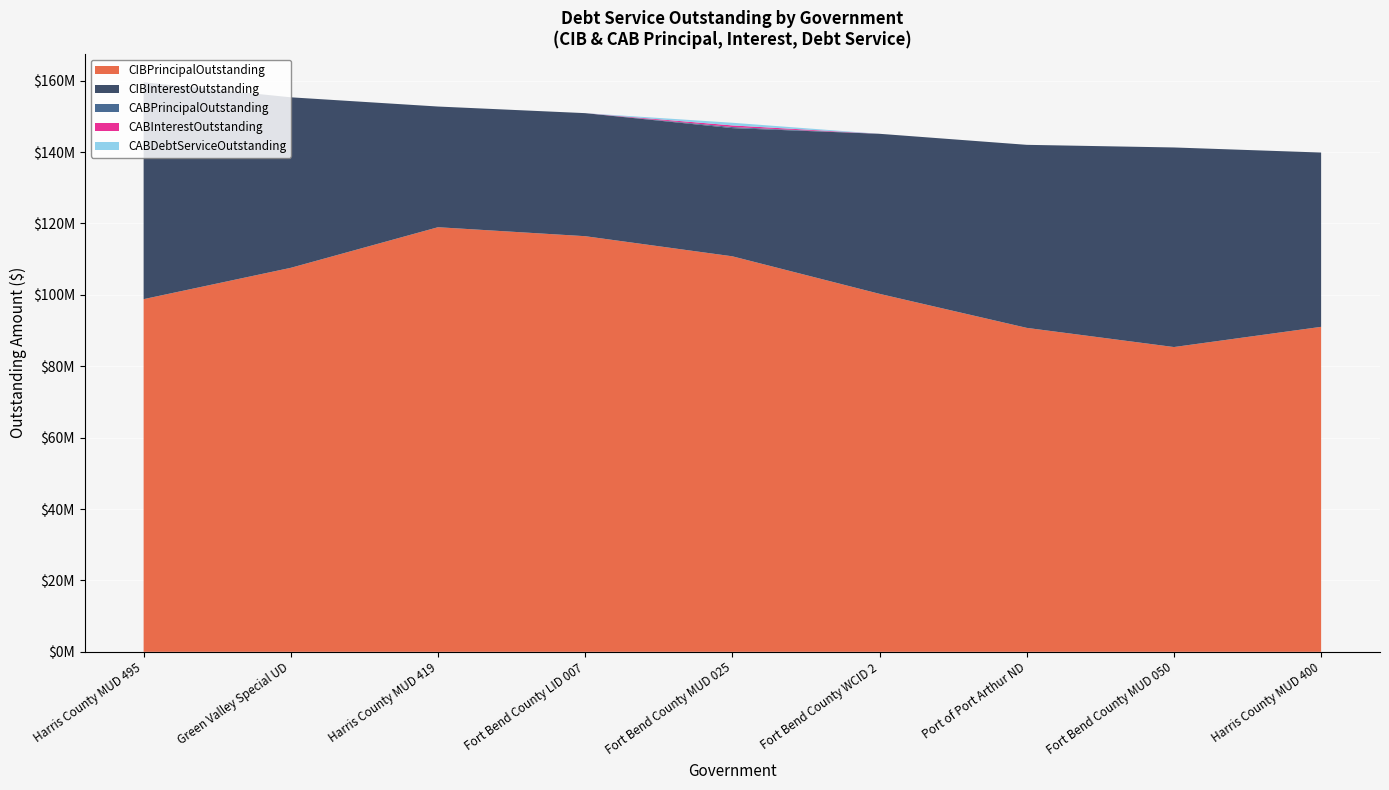

Reading left to right, list all the values displayed in this chart.

CIBPrincipalOutstanding: 98785000.0	107563813.2	118935000.0	116421000.0	110785000.0	100270000.0	90740000.0	85370000.0	91030000.0
CIBInterestOutstanding: 60760623.0	47757417.5	33804369.2	34465587.7	35911459.0	44832328.4	51271025.1	55903992.5	48821141.5
CABPrincipalOutstanding: 0.0	0.0	0.0	0.0	300000.0	0.0	0.0	0.0	0.0
CABInterestOutstanding: 0.0	0.0	0.0	0.0	450000.0	0.0	0.0	0.0	0.0
CABDebtServiceOutstanding: 0.0	0.0	0.0	0.0	750000.0	0.0	0.0	0.0	0.0